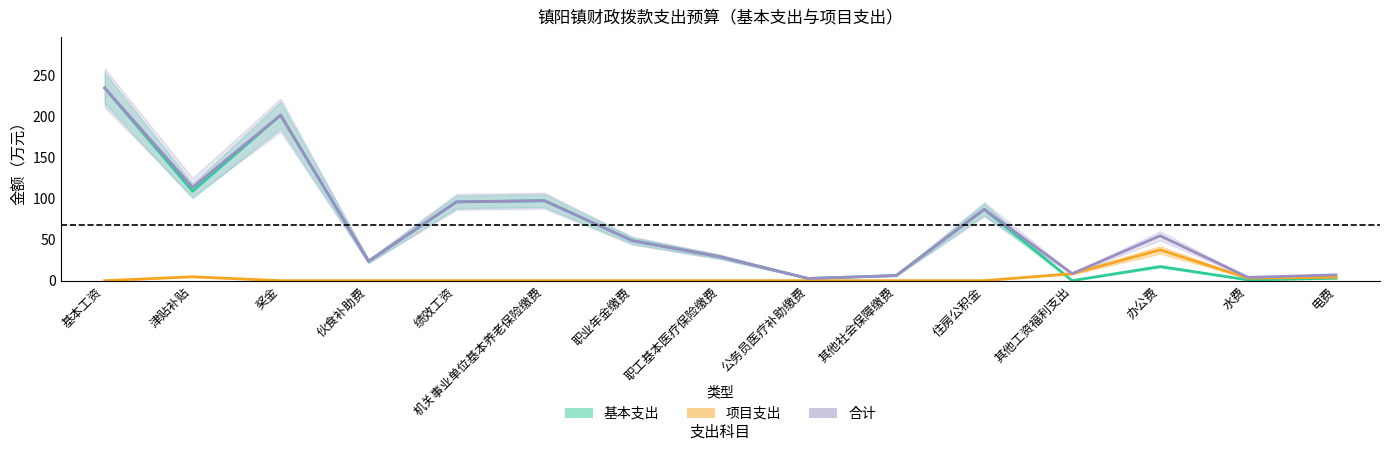

Which series changed the most between 基本工资 and 电费?

基本支出